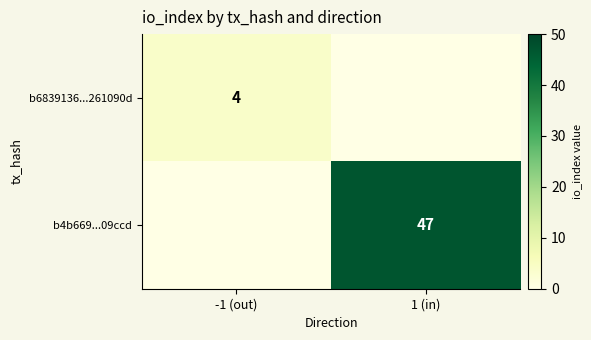

Is the value of b6839136...261090d at -1 (out) greater than the value of b4b669...09ccd at 1 (in)?

No